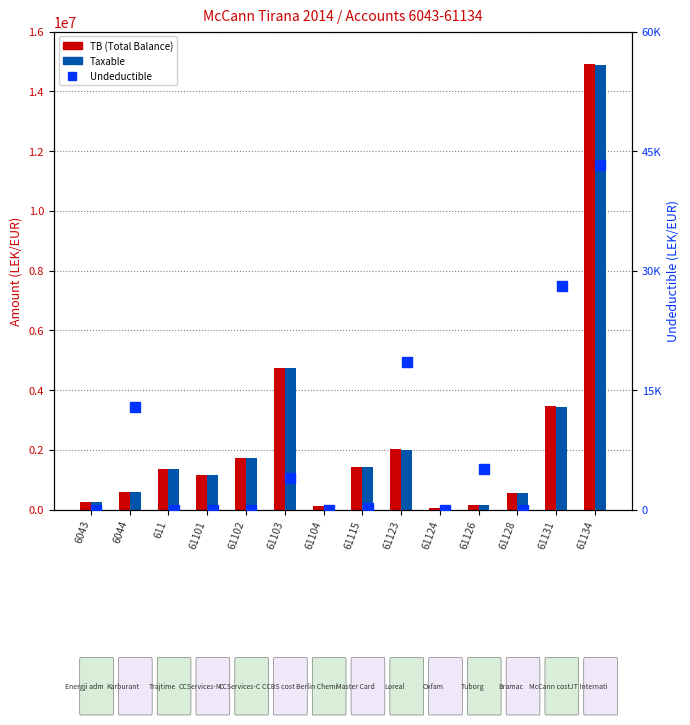

What is the difference between the second highest and minimum values in the Undeductible series?

28000.0